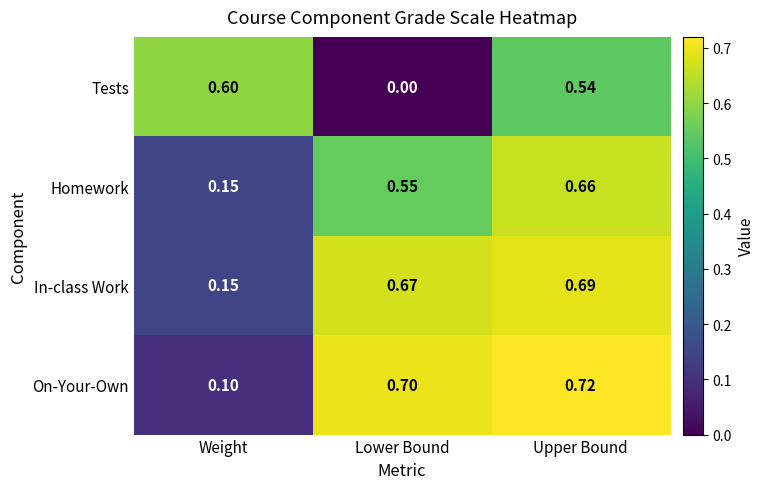

Rank the series by their maximum value, from lowest to highest.

Tests, Homework, In-class Work, On-Your-Own